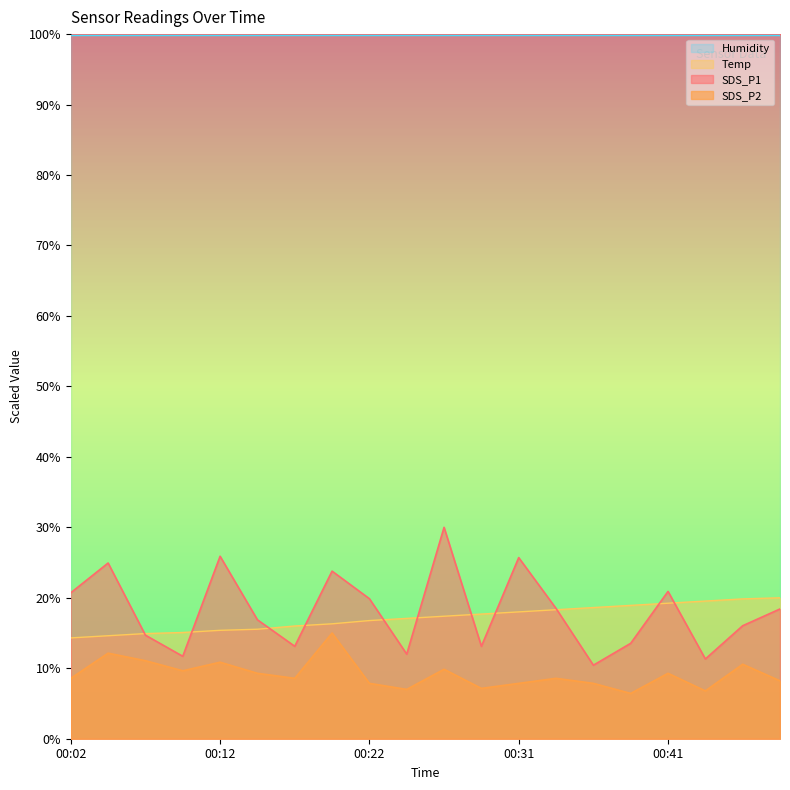

Where is the first local maximum for SDS_P1?

00:04